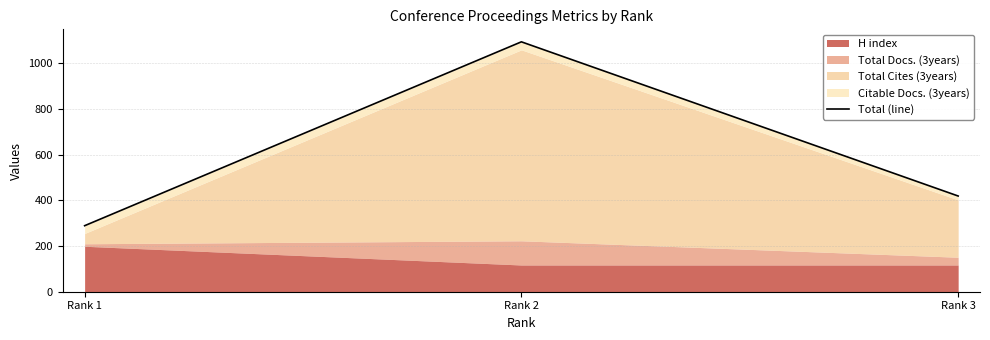

Is it true that the value at Rank 2 is 1730?

False